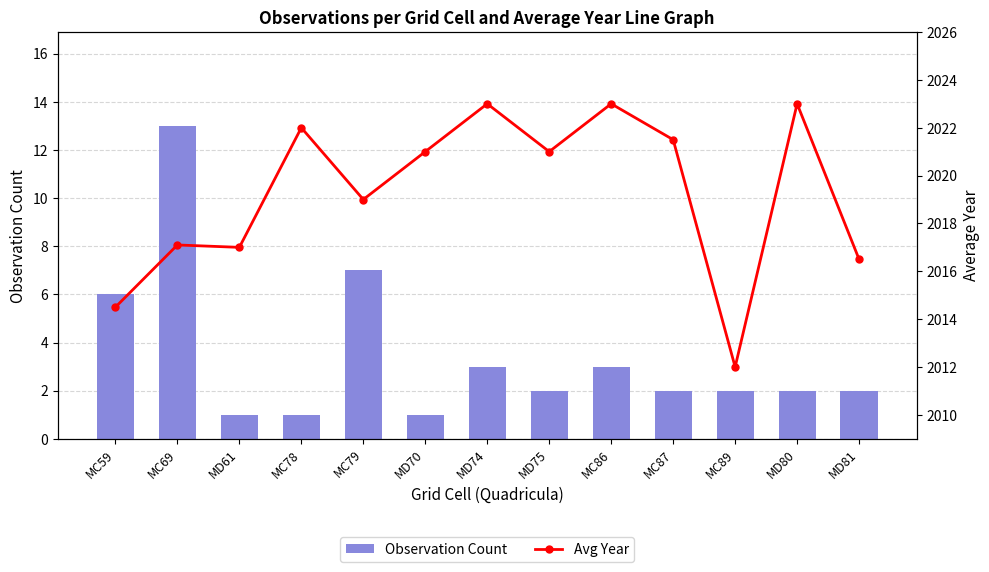

How many data points in Avg Year are less than 2021?

6